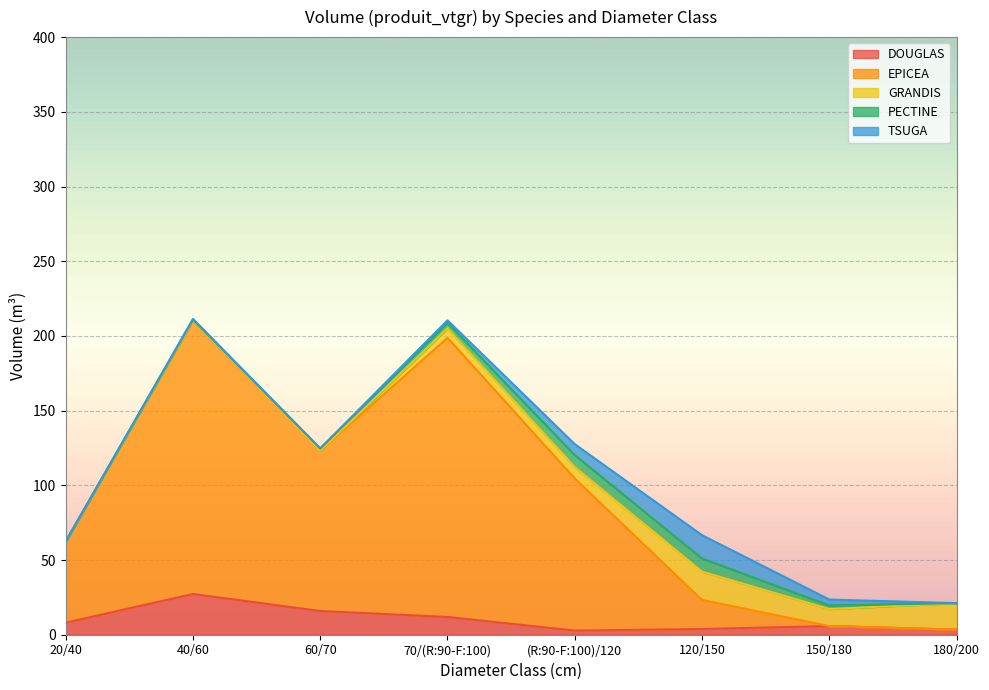

Which category has the lowest value in the GRANDIS series?

20/40